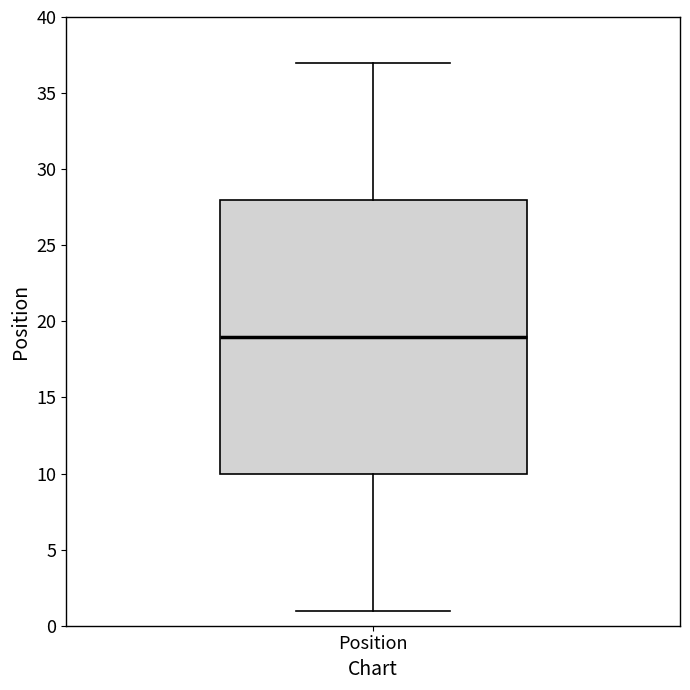

Read this box plot against the y-axis: the position of the median line, the range covered by the box, and the ends of both whiskers. The values are not printed on the chart, so give them approximately, as read against the axis.

median 19, box 10 to 28, whiskers 1 to 37